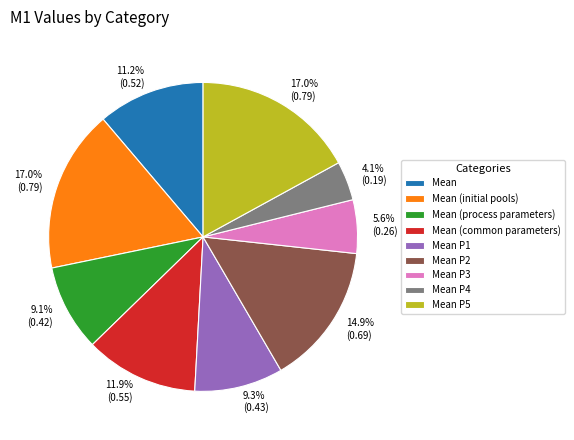

The Mean slice represents 22% of the pie. True or false?

False